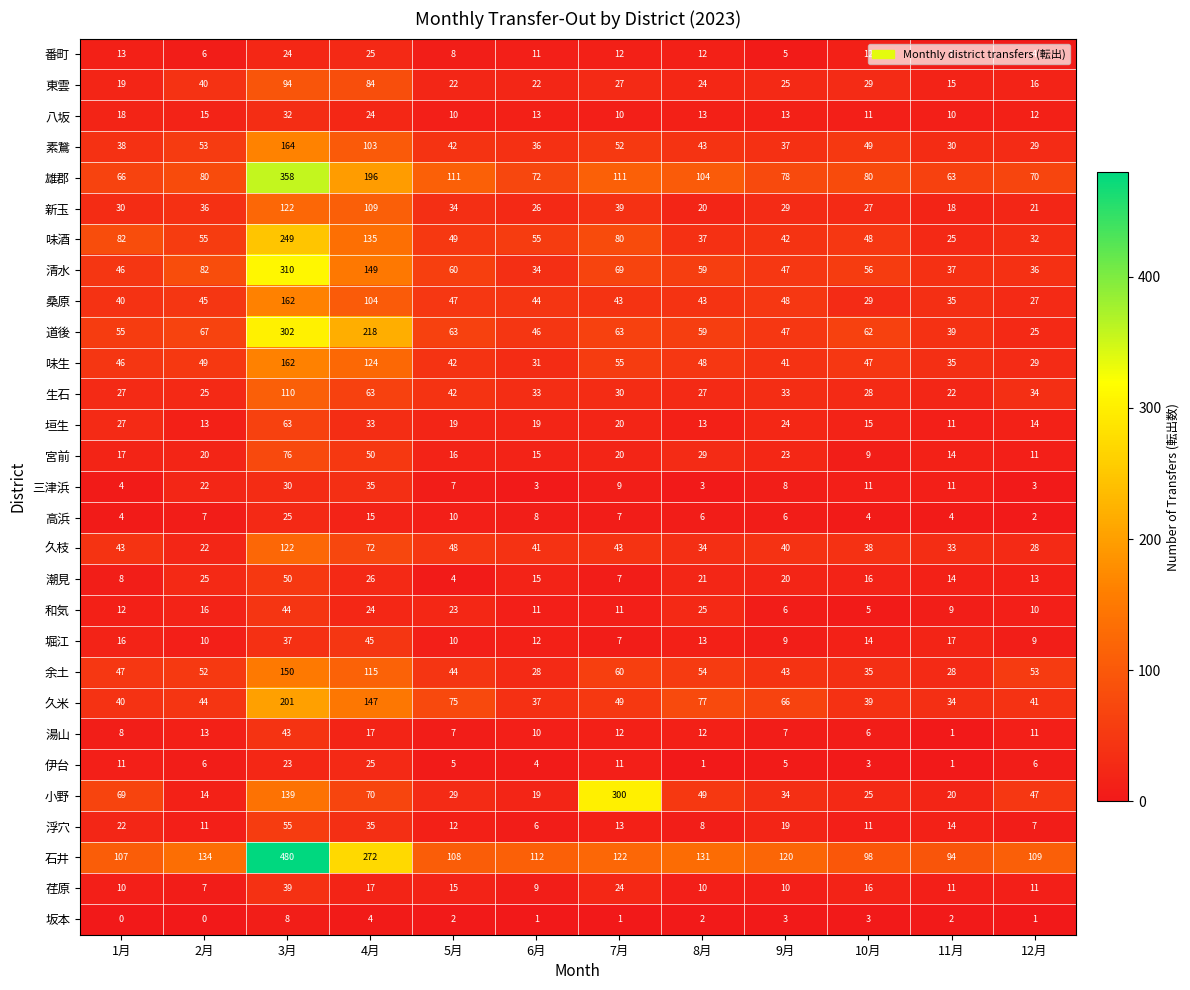

Between 6月 and 8月, which series saw the biggest shift?

久米